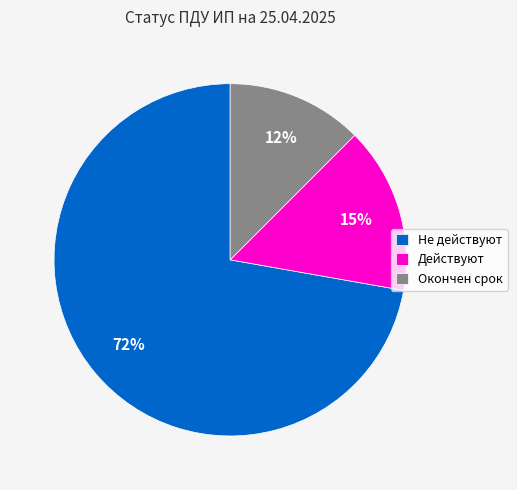

Does Окончен срок represent more than half of the total?

No